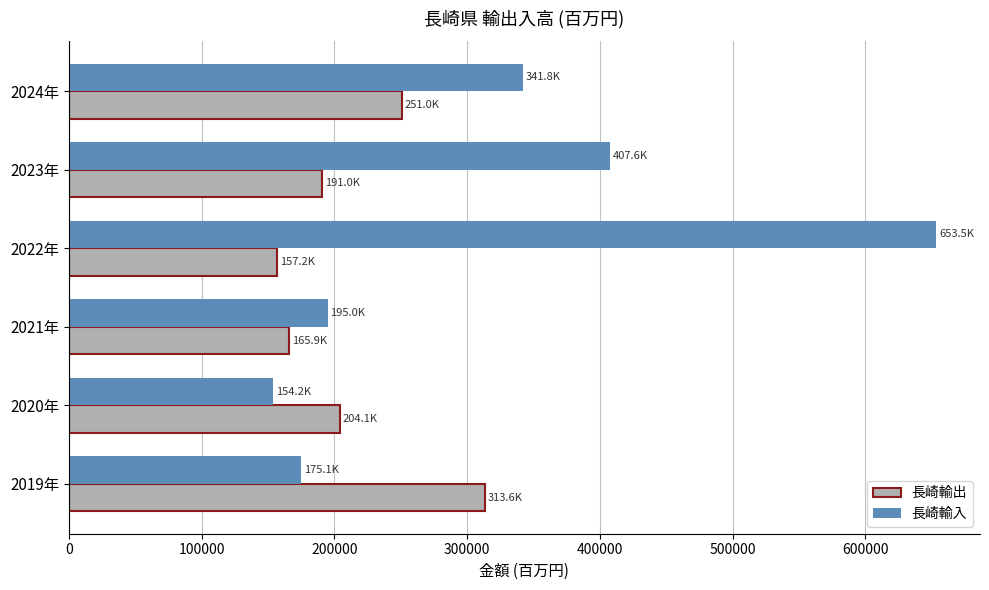

What is the difference between the maximum and second lowest values in the 長崎輸入 series?

478373.1